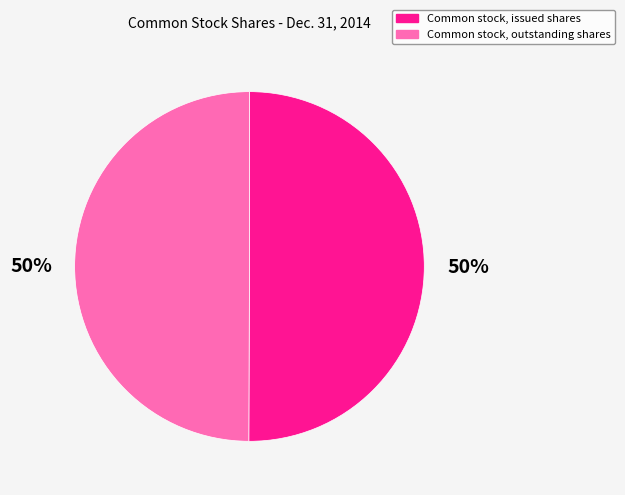

Is it true that Common stock, outstanding shares is 44% of the pie?

False